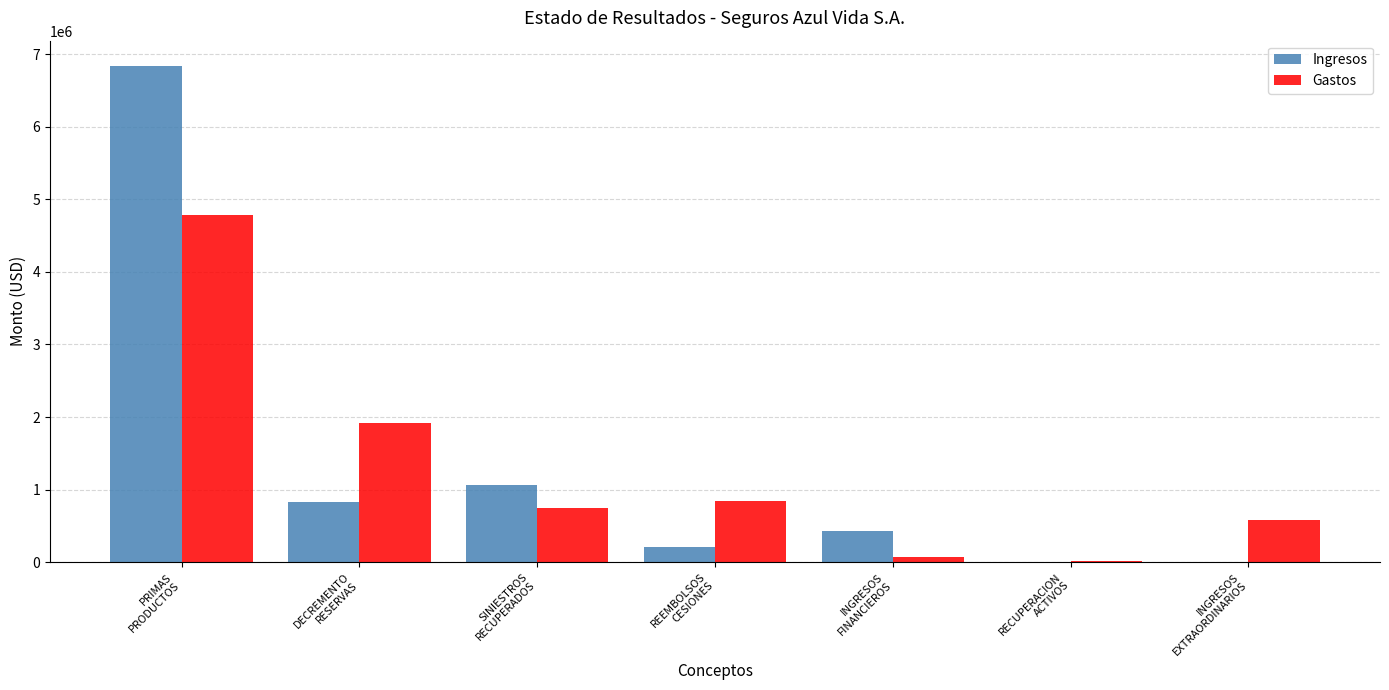

What is the greatest value displayed?

6842530.0